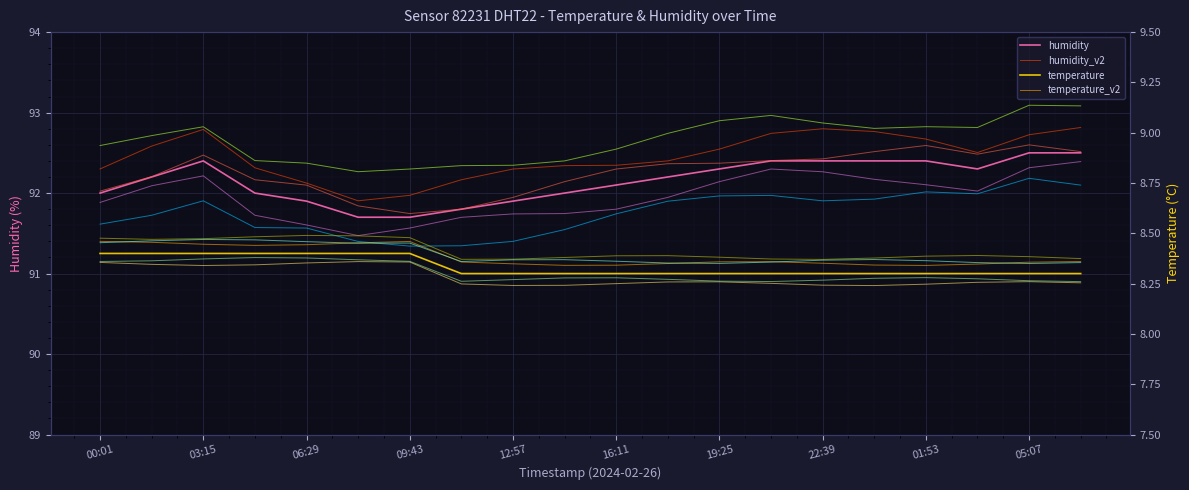

True or false: humidity and temperature cross at least once.

False